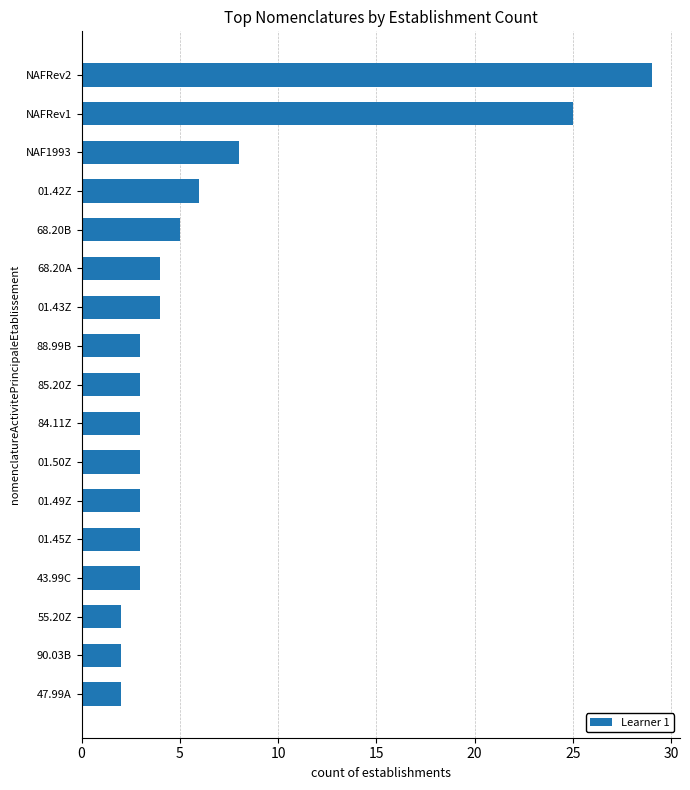

What is the maximum value shown in the chart?

29